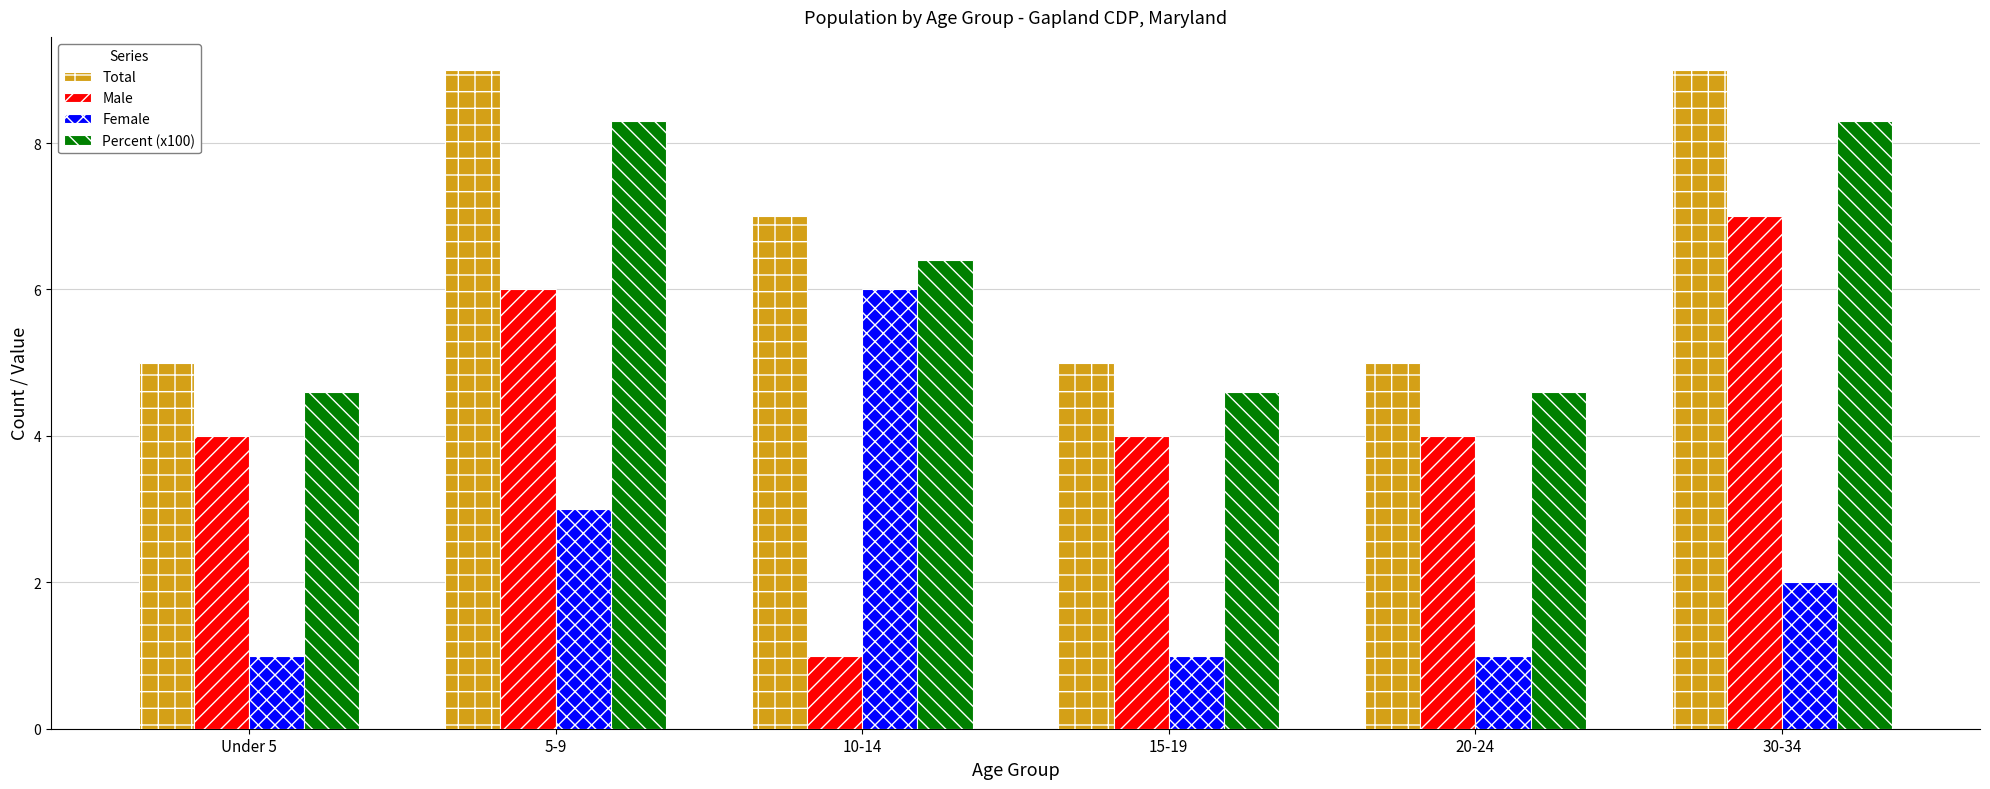

At 20-24, list the series in order from smallest to largest.

Female, Male, Percent (x100), Total